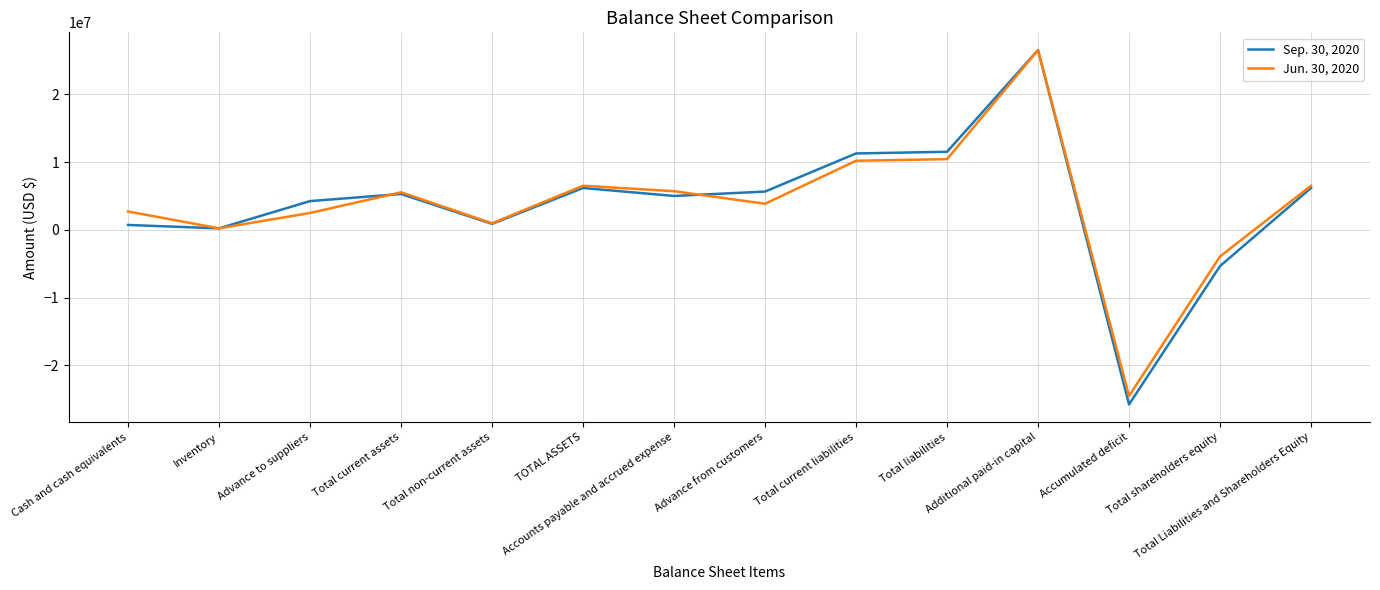

What is the maximum value shown in the chart?

26560258